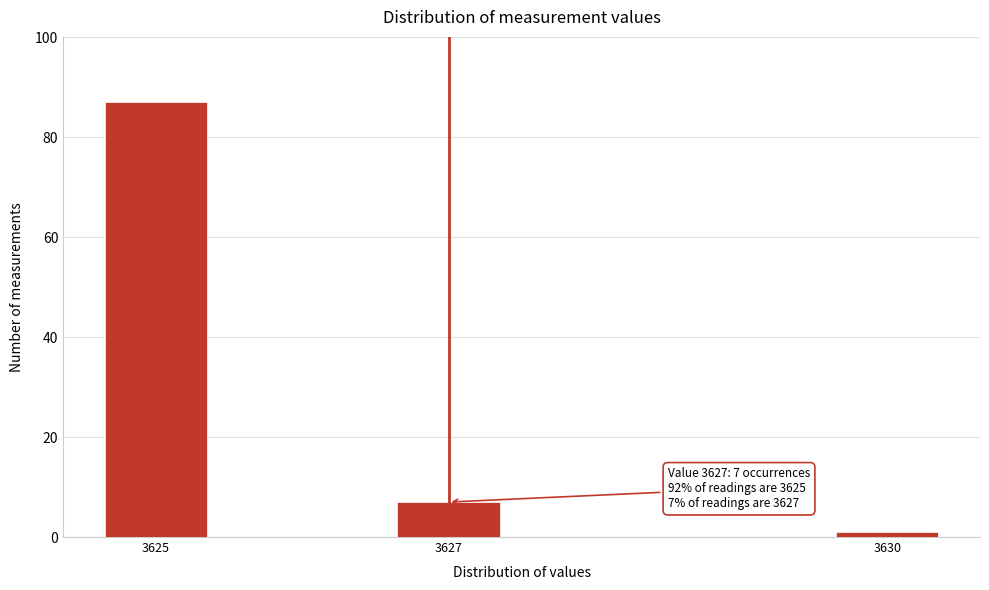

Reading left to right, list all the values displayed in this chart.

3625=87	3627=7	3630=1